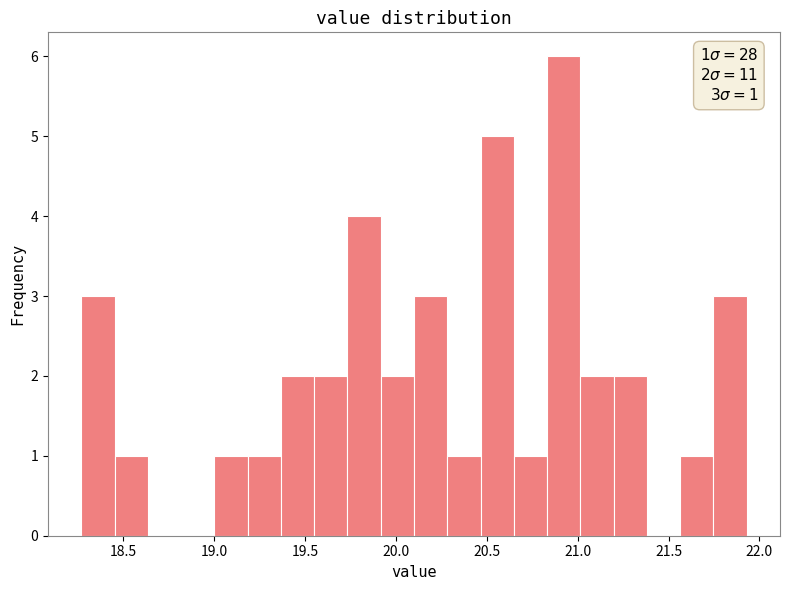

Read against the x-axis, roughly where is the centre of the tallest bar?

20.90